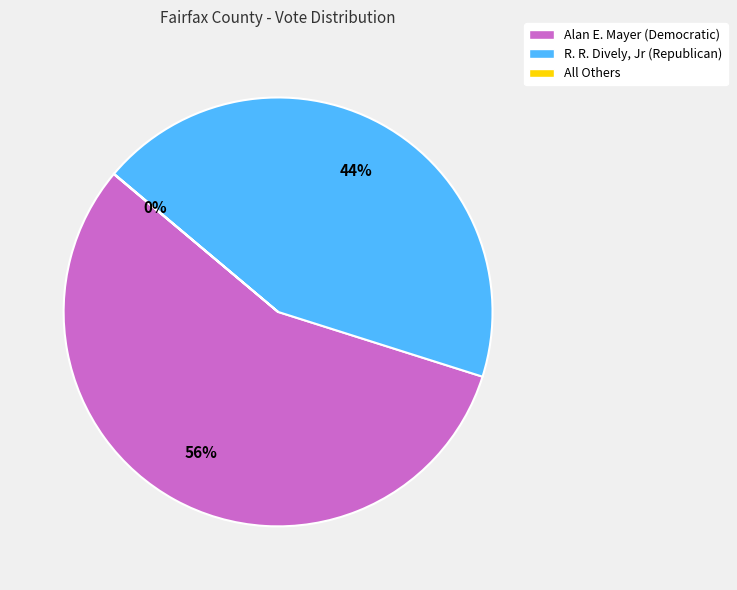

Between R. R. Dively, Jr (Republican) and Alan E. Mayer (Democratic), which is larger?

Alan E. Mayer (Democratic)